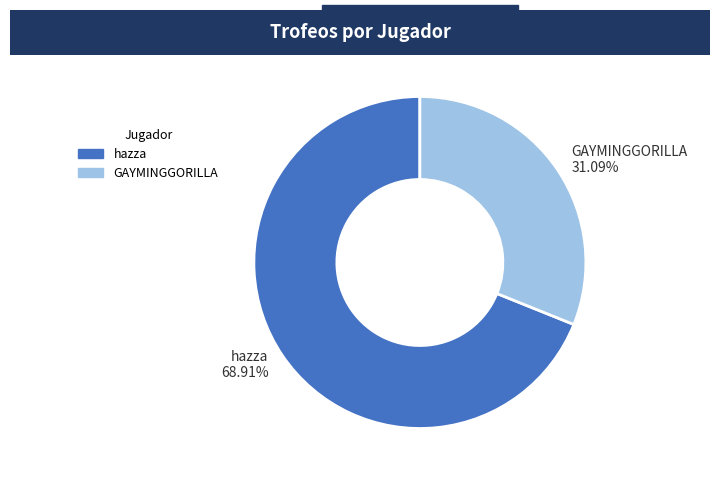

Rank the categories by value from highest to lowest.

hazza, GAYMINGGORILLA